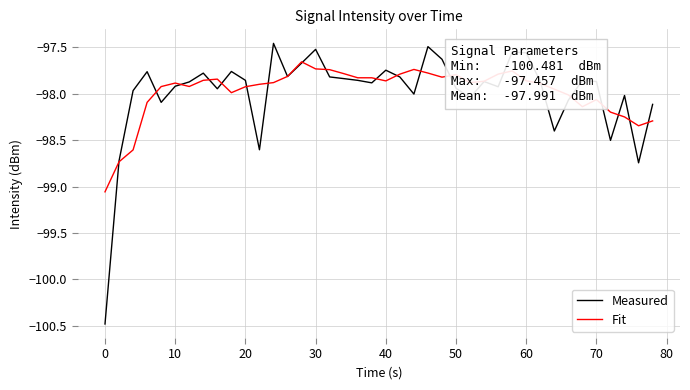

What are all the series names shown in the legend?

Measured, Fit